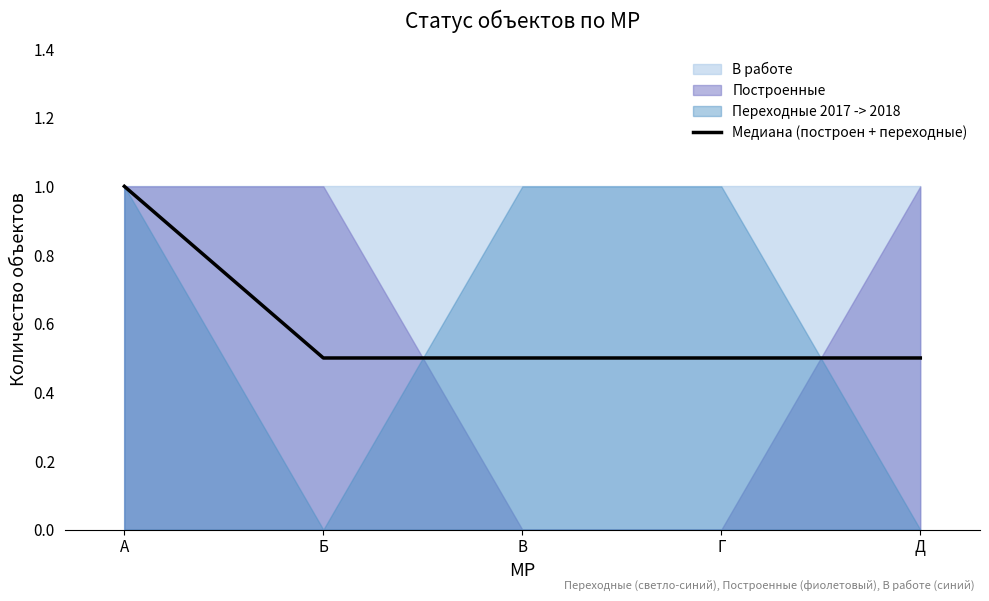

Reading right to left, transcribe all the data shown in this chart.

0.5	0.5	0.5	0.5	1.0